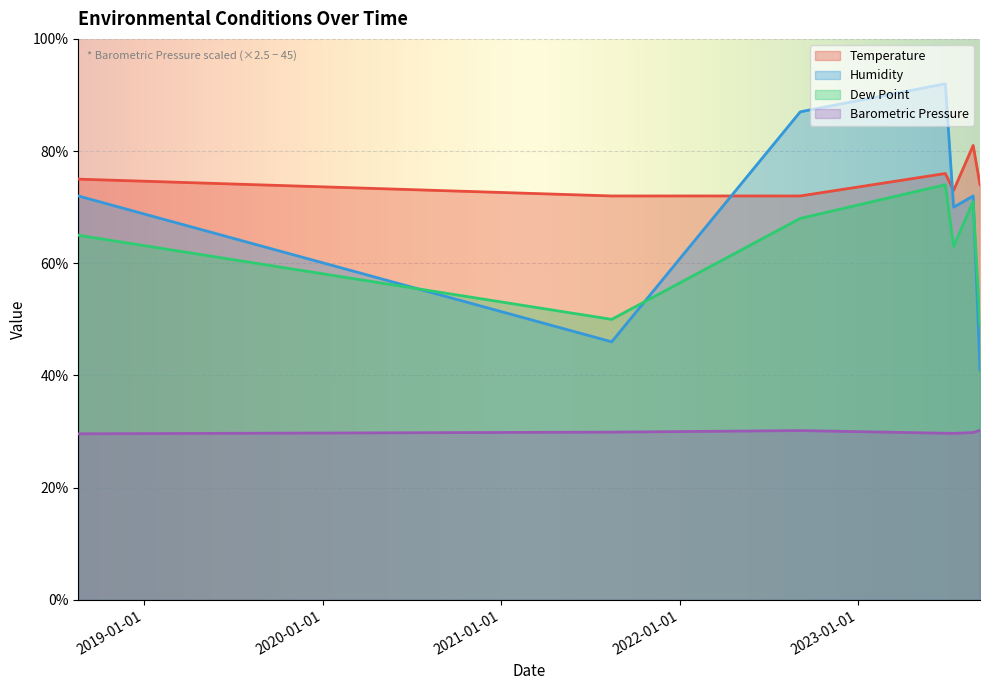

Is the value of Barometric Pressure at 2022-01-01 greater than the value of Temperature at 2023-01-01?

No